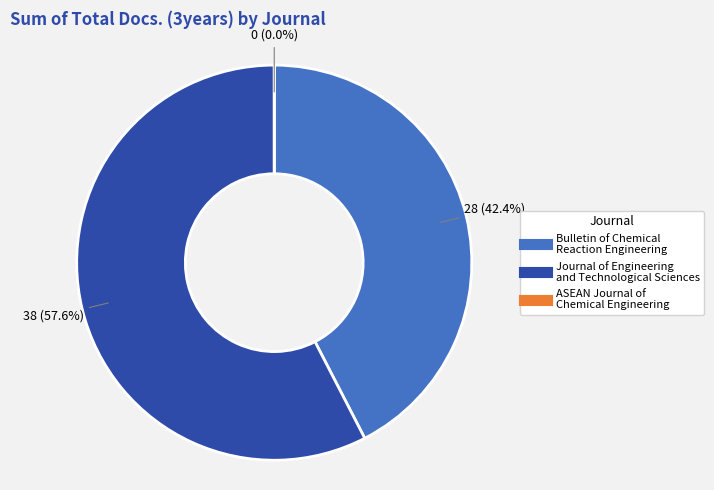

What is the ratio of the value at Journal of Engineering and Technological Sciences to the value at Bulletin of Chemical Reaction Engineering?

1.4